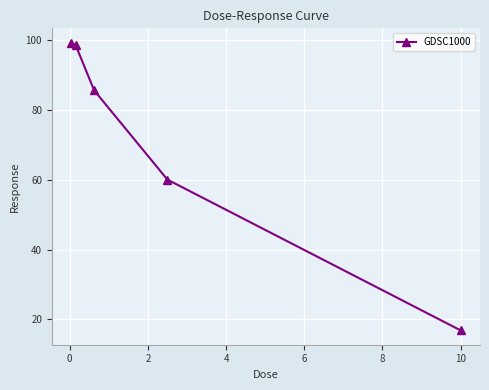

What is the difference between the maximum and minimum values?

82.4